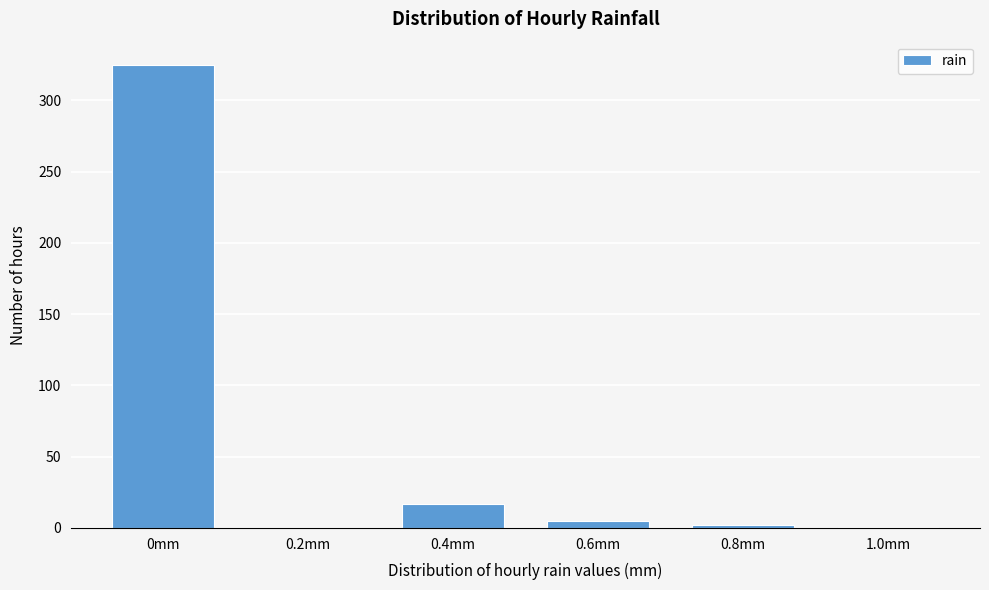

Where is the data nearest to the value 162?

0.4mm